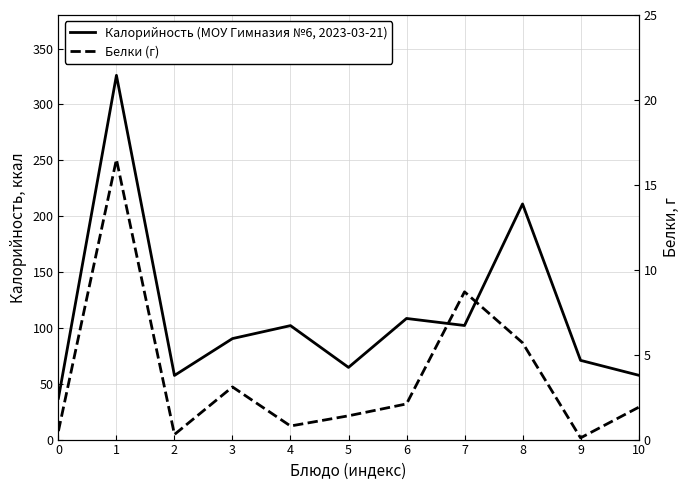

How many data points in Калорийность (МОУ Гимназия №6, 2023-03-21) are above 90?

6